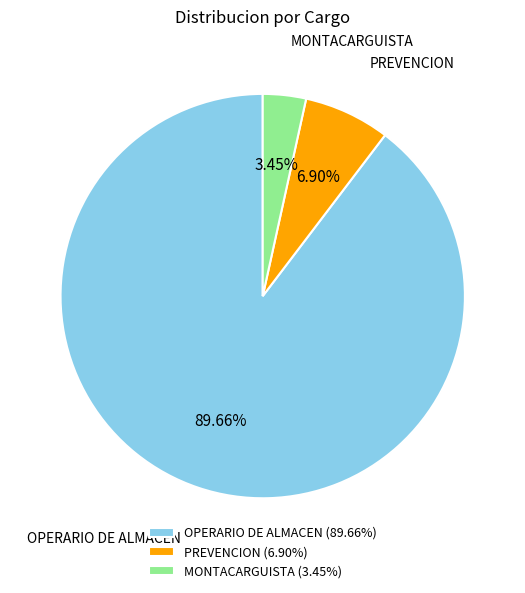

Between MONTACARGUISTA and OPERARIO DE ALMACEN, which is larger?

OPERARIO DE ALMACEN